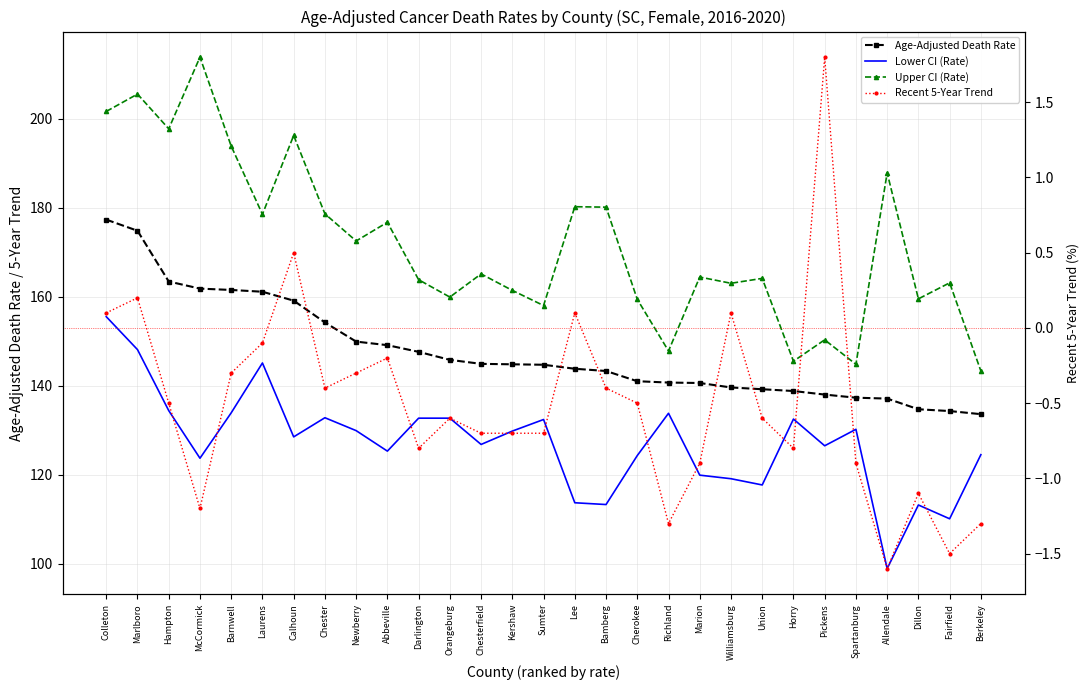

Reading right to left, list all the values displayed in this chart.

Age-Adjusted Death Rate: 133.6	134.3	134.7	137.1	137.3	138.0	138.8	139.2	139.6	140.6	140.7	141.0	143.3	143.8	144.7	144.8	144.9	145.8	147.6	149.1	149.9	154.2	159.1	161.1	161.5	161.8	163.4	174.8	177.3
Lower CI (Rate): 124.5	110.1	113.2	98.9	130.2	126.5	132.5	117.7	119.1	119.9	133.8	124.3	113.3	113.7	132.4	129.8	126.8	132.7	132.7	125.3	129.9	132.8	128.5	145.1	133.9	123.7	134.4	148.1	155.5
Upper CI (Rate): 143.3	163.1	159.5	187.8	144.8	150.3	145.5	164.1	163.0	164.4	147.8	159.4	180.1	180.2	158.0	161.4	165.1	159.9	163.8	176.7	172.5	178.6	196.2	178.5	193.8	213.8	197.7	205.5	201.6
Recent 5-Year Trend: -1.3	-1.5	-1.1	-1.6	-0.9	1.8	-0.8	-0.6	0.1	-0.9	-1.3	-0.5	-0.4	0.1	-0.7	-0.7	-0.7	-0.6	-0.8	-0.2	-0.3	-0.4	0.5	-0.1	-0.3	-1.2	-0.5	0.2	0.1